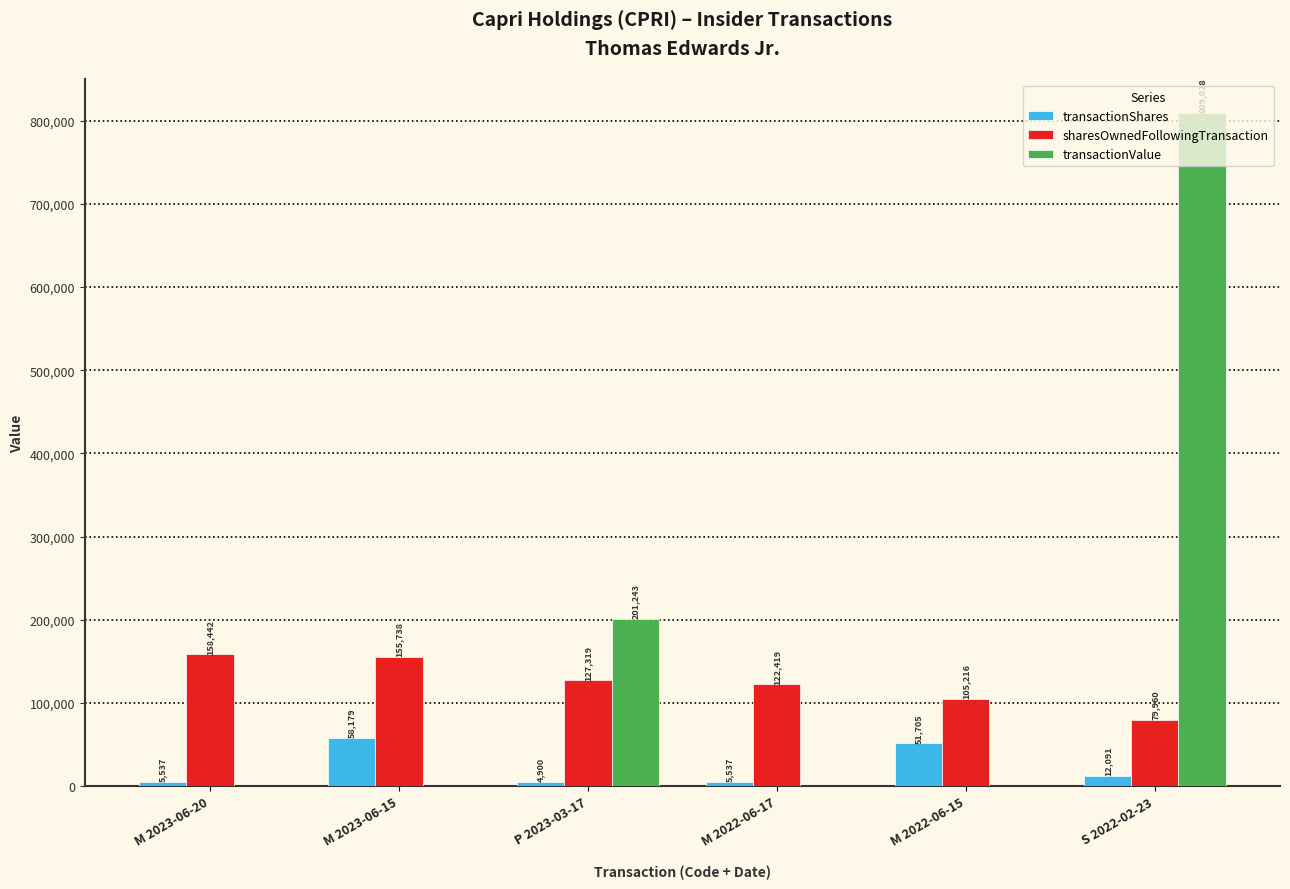

Which series has the largest range (max minus min)?

transactionValue